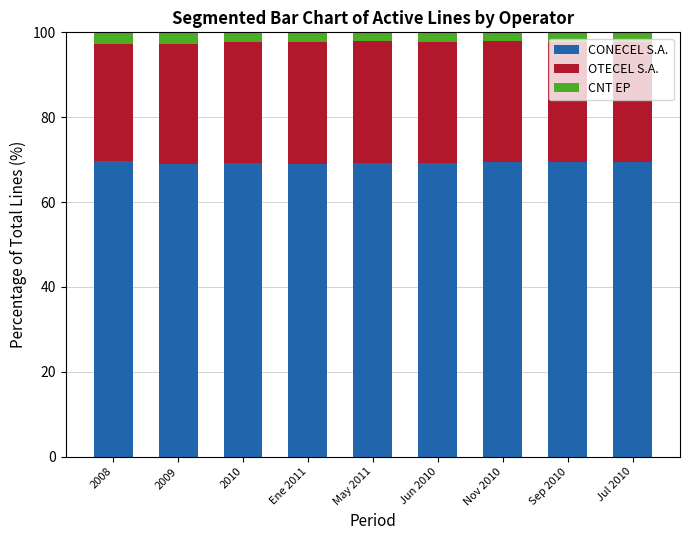

What is the sum of the CONECEL S.A. values at May 2011 and Sep 2010?

138.8